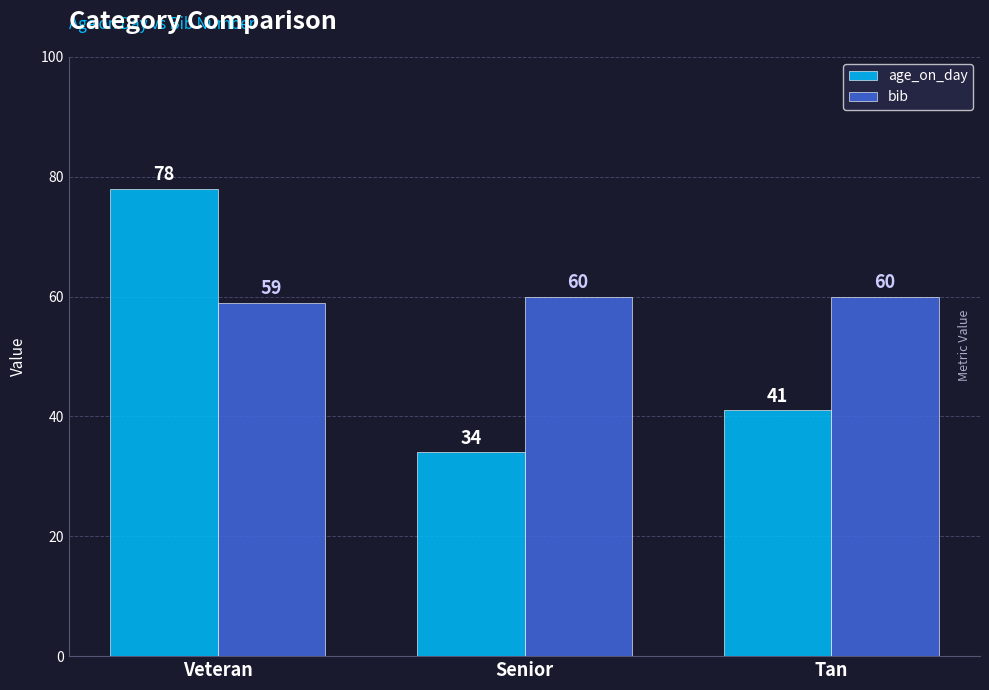

Is it true that age_on_day equals 41 at Tan?

True